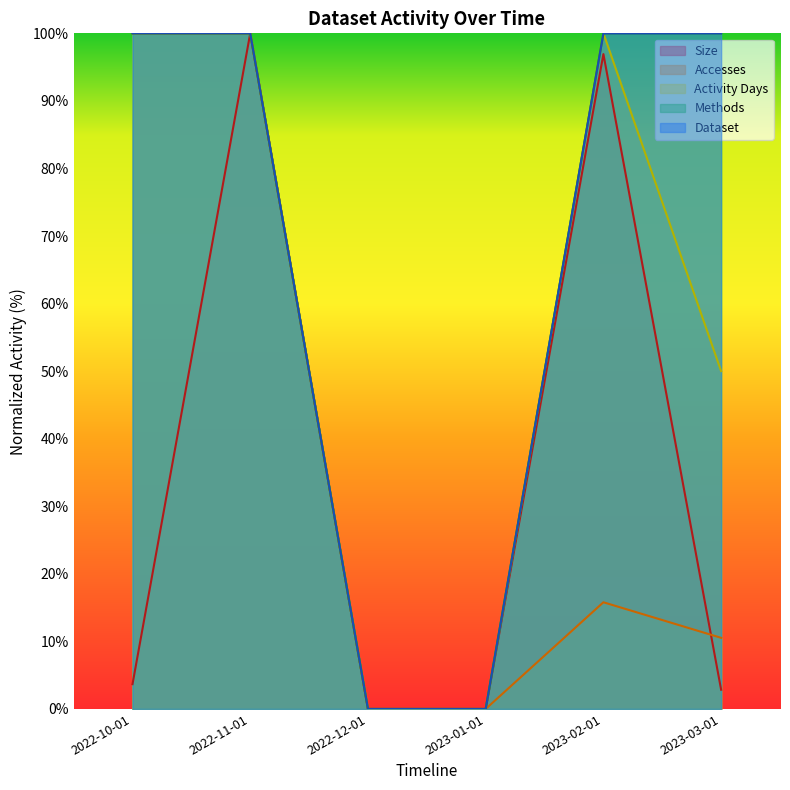

At how many categories does at least one series exceed 93?

4